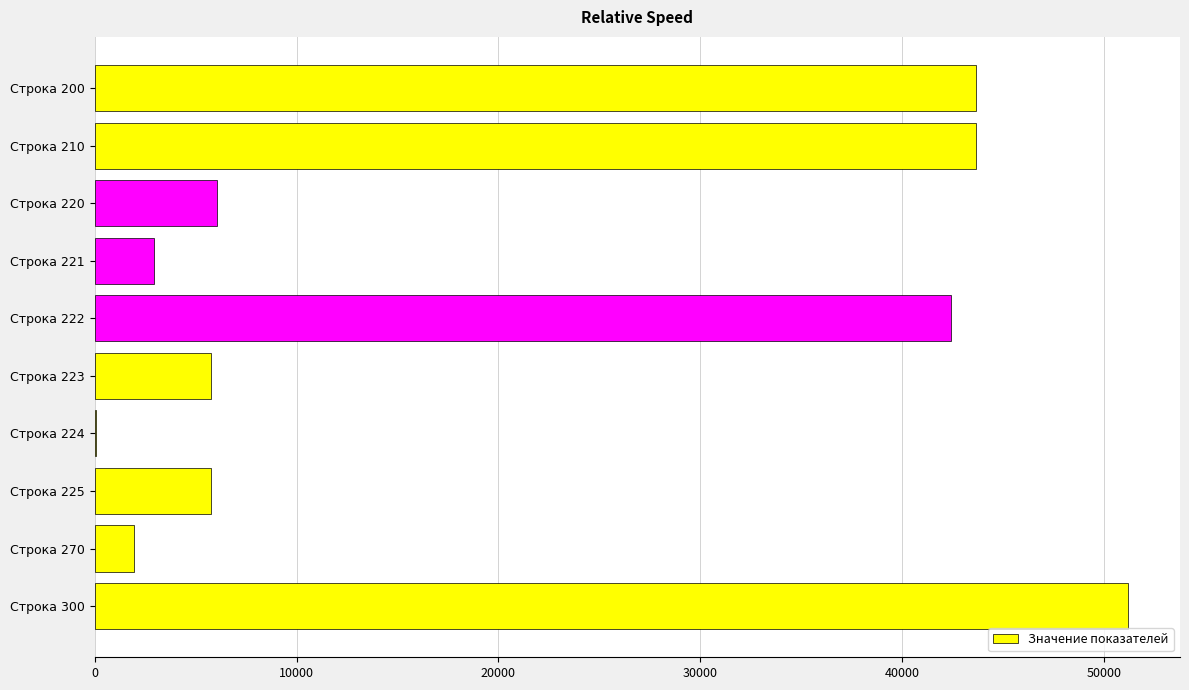

Is it true that the value at Строка 221 is 2947?

True